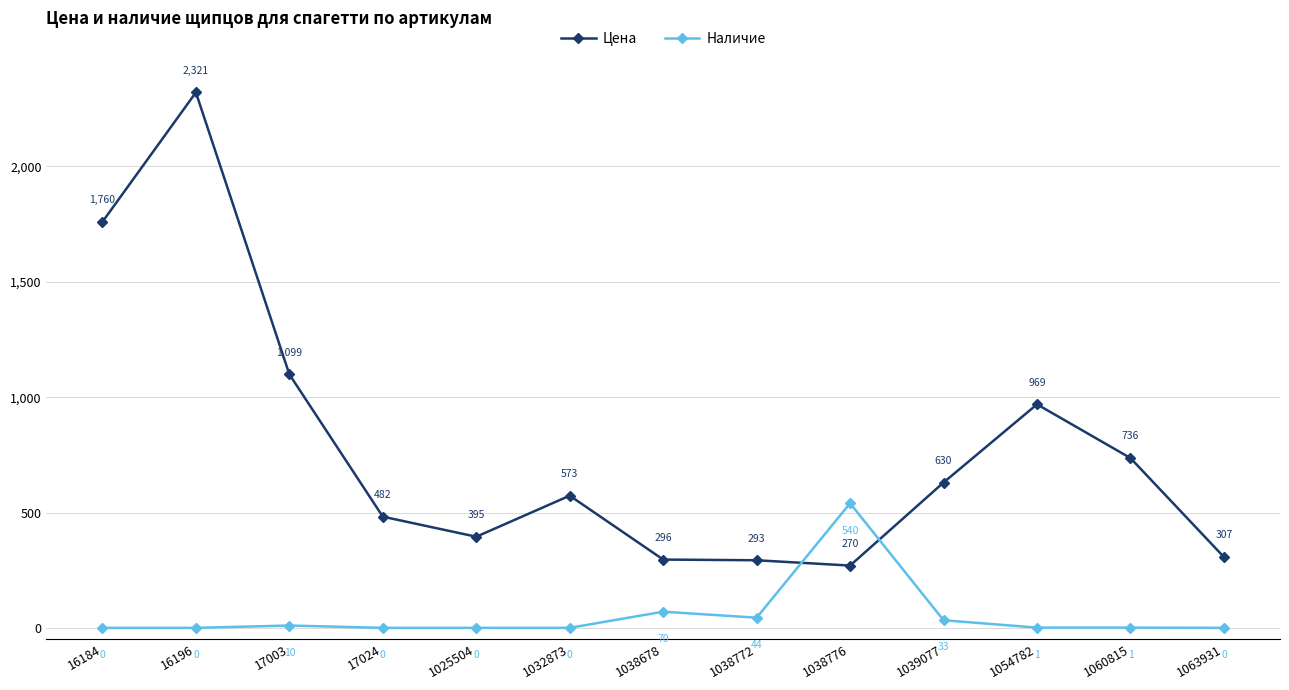

What is the difference between the highest and lowest values at 17003?

1089